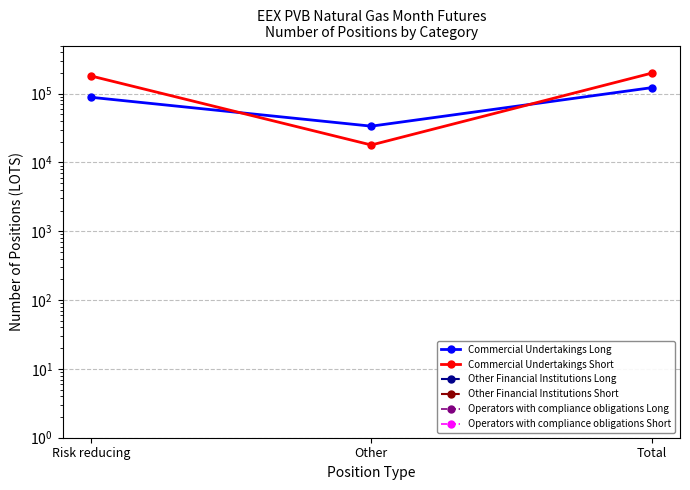

What is the label of the 1st point from the right?

Total